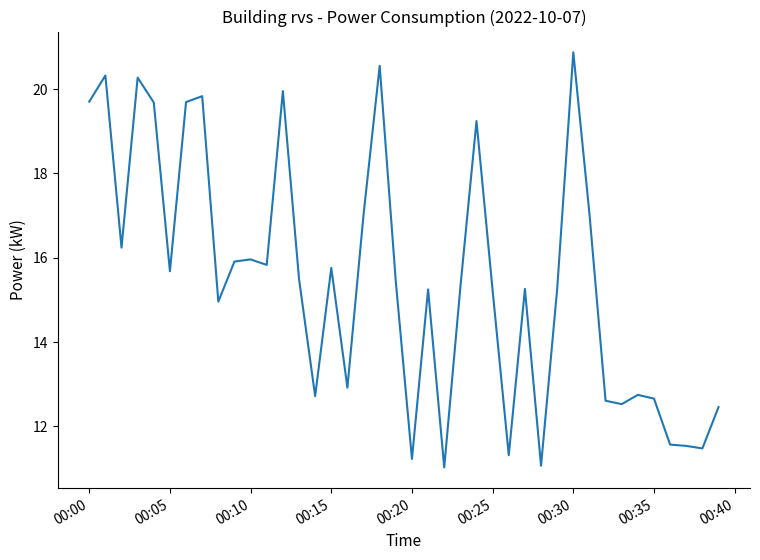

What is the difference between the maximum and minimum values?

9.8